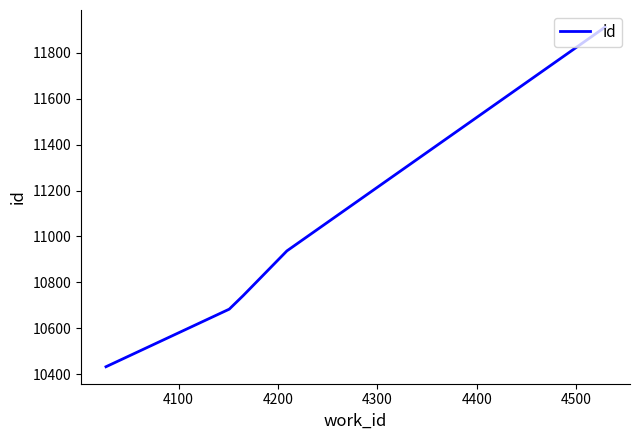

What is the greatest value displayed?

11913